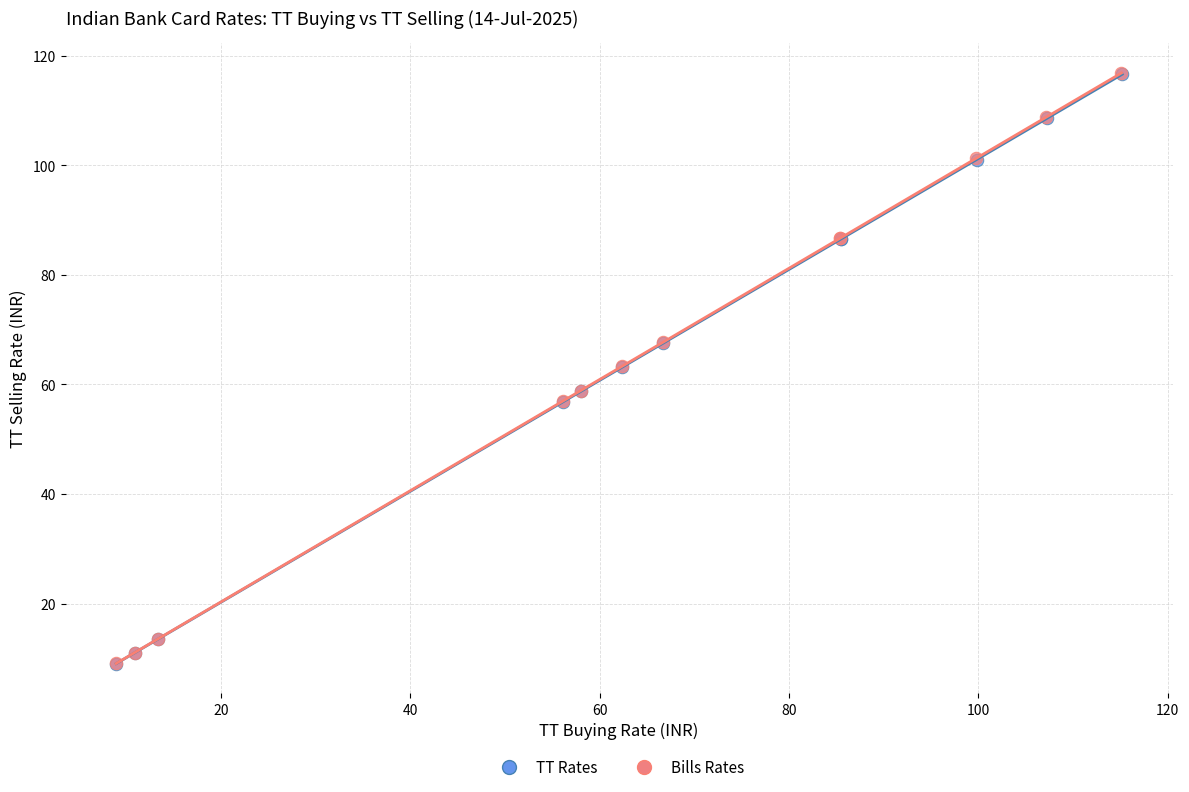

Which series has the largest Y range (max minus min)?

Bills Rates